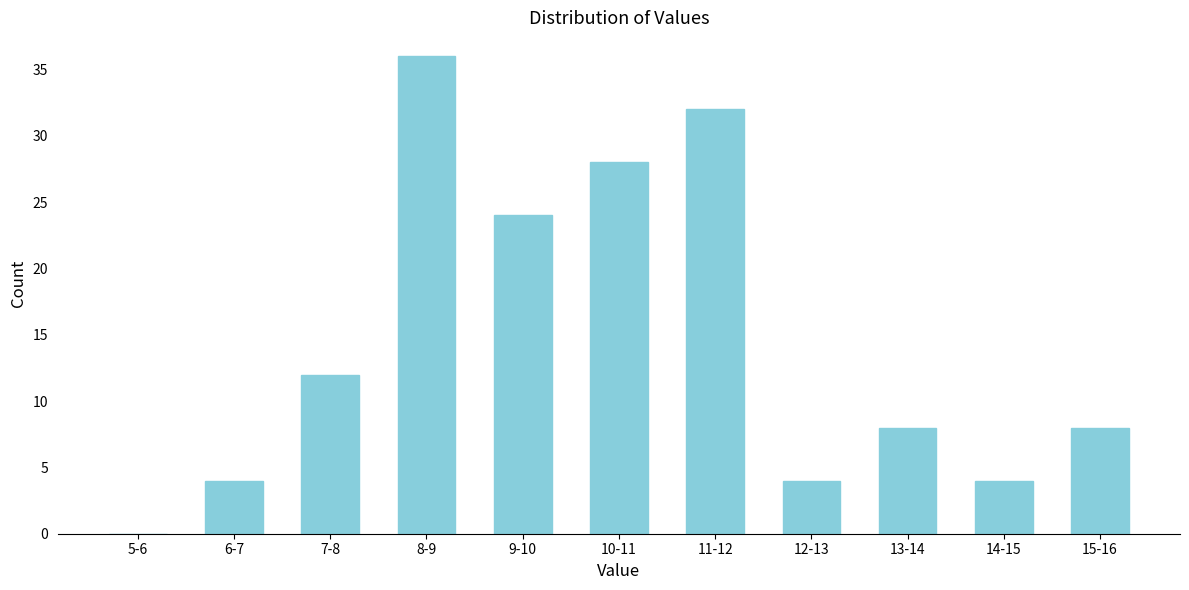

Reading left to right, list all the values displayed in this chart.

5-6=0	6-7=4	7-8=12	8-9=36	9-10=24	10-11=28	11-12=32	12-13=4	13-14=8	14-15=4	15-16=8